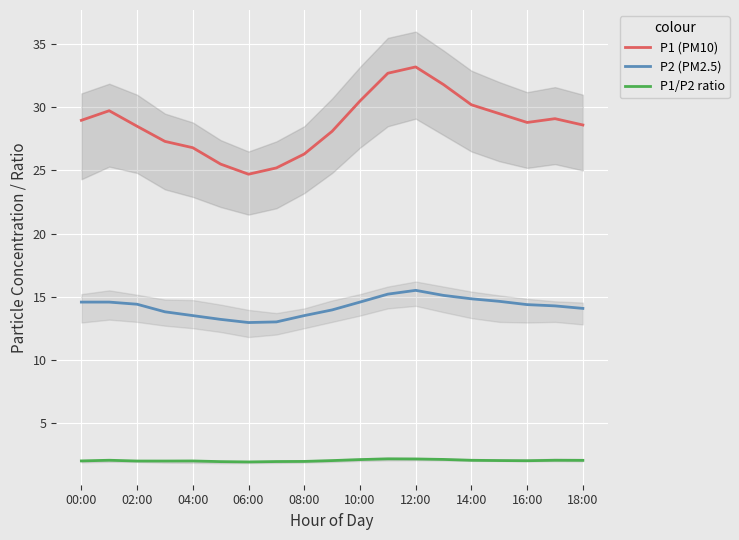

What is the difference between the maximum and minimum values in the P1/P2 ratio series?

0.2